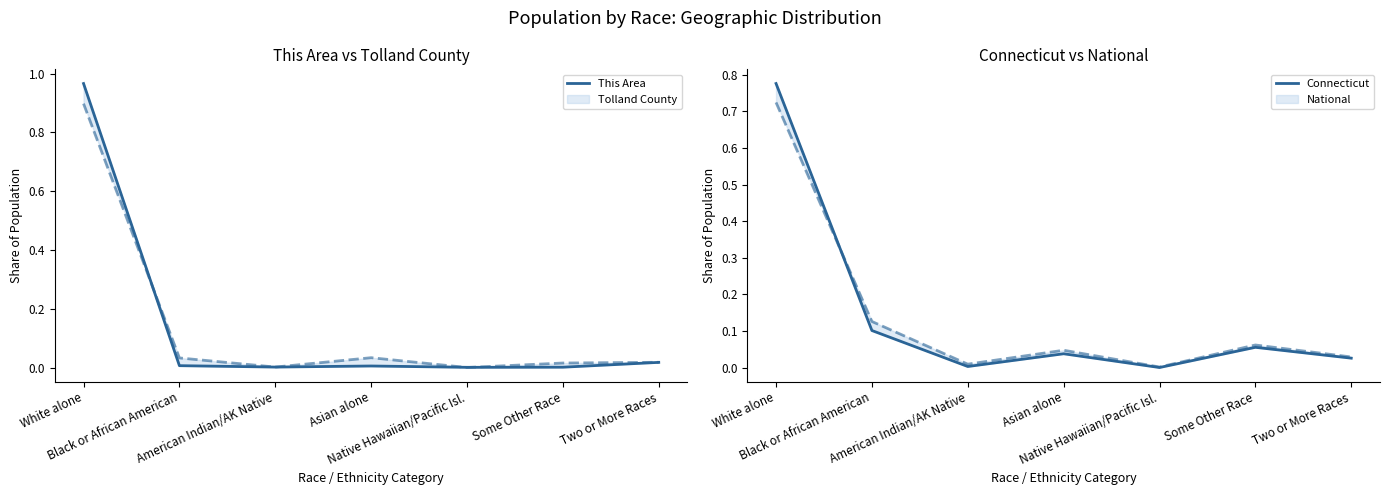

After their last crossing, which series has the higher values: Connecticut or This Area?

Connecticut